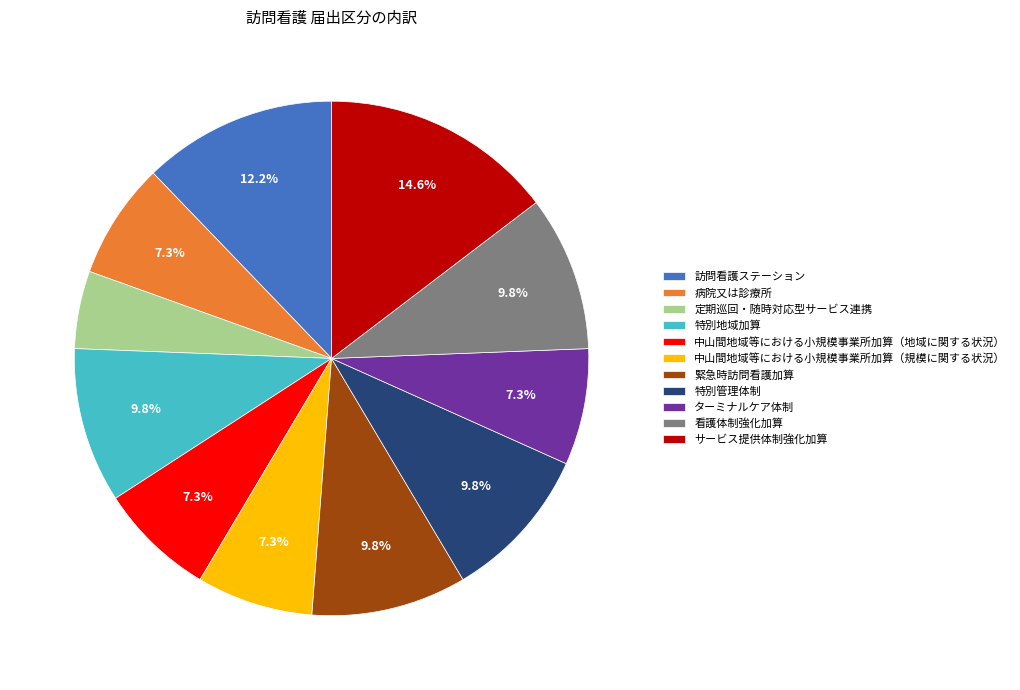

What is the smallest slice in the pie chart?

定期巡回・随時対応型サービス連携